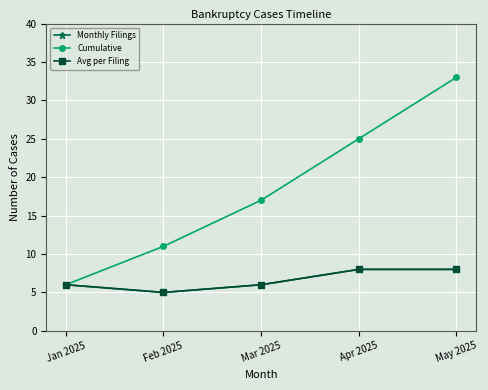

Does the chart have visible grid lines?

Yes